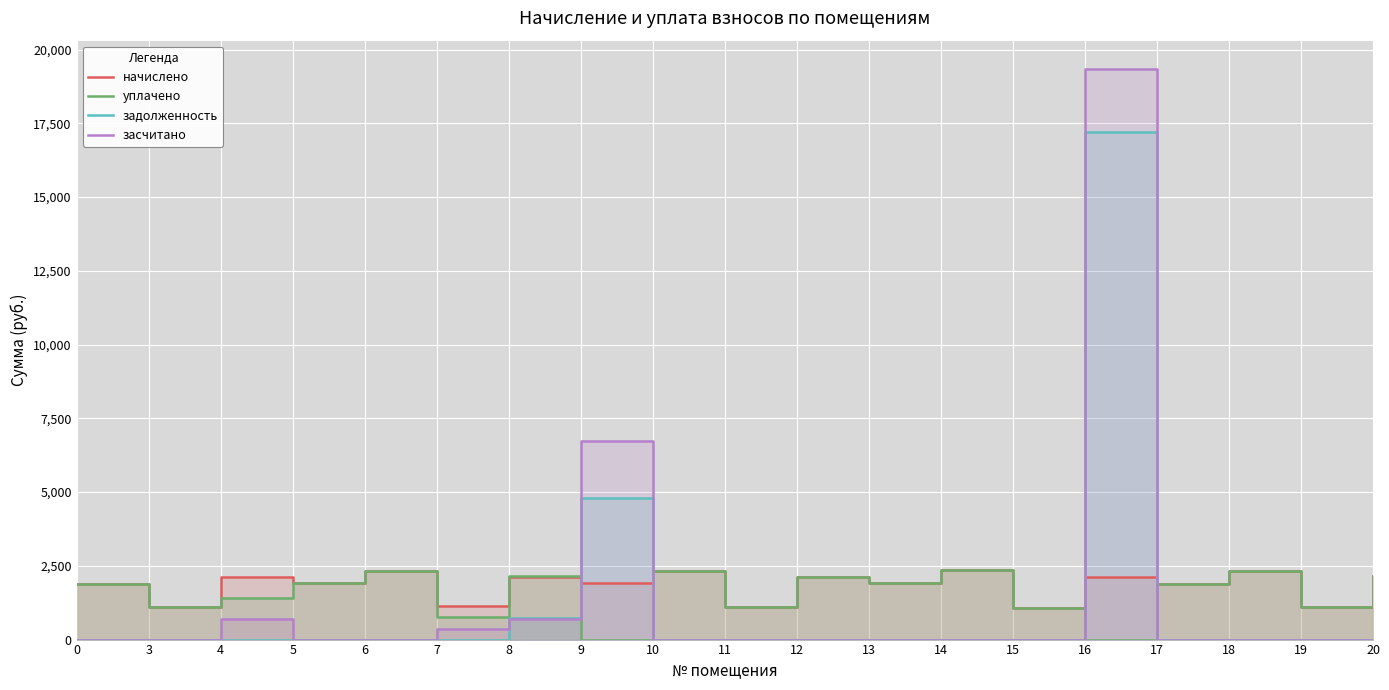

The value of начислено at 4 is 2808.1. True or false?

False